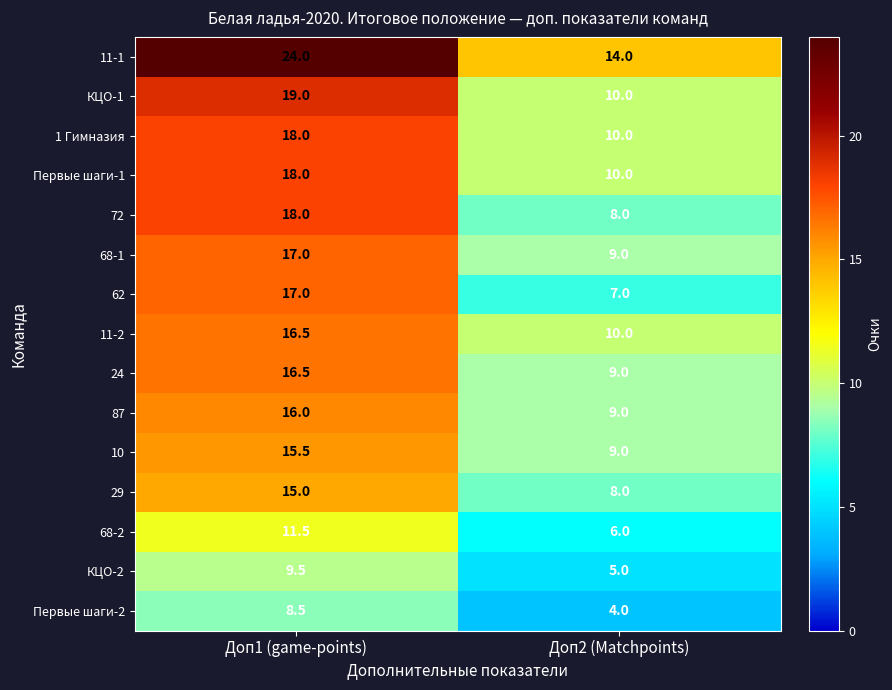

Which category has the lowest value across all series?

Доп2 (Matchpoints)